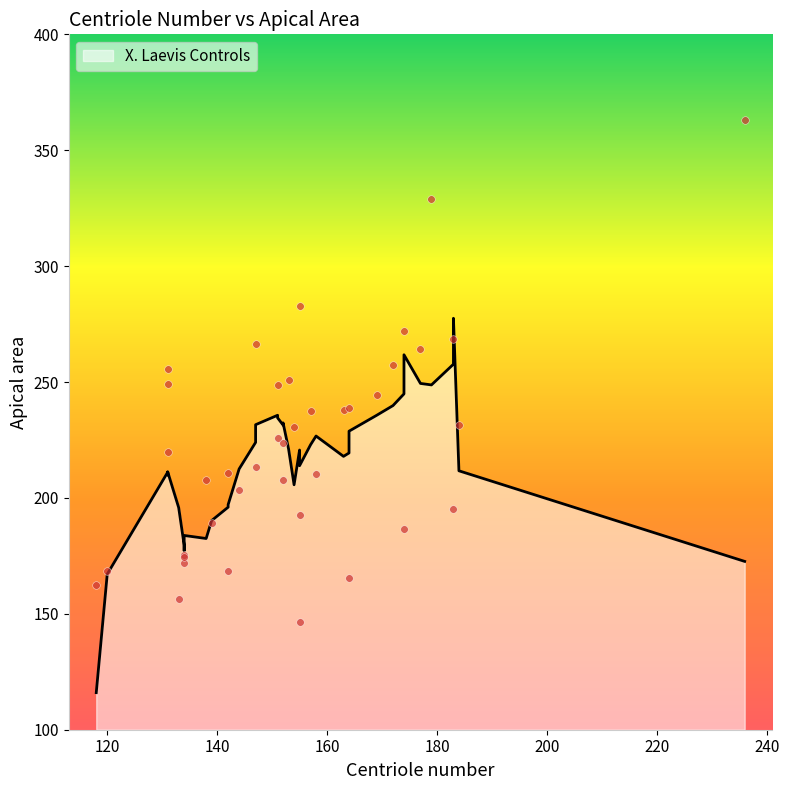

What is the ratio of the value at 169 to the value at 174?

0.9